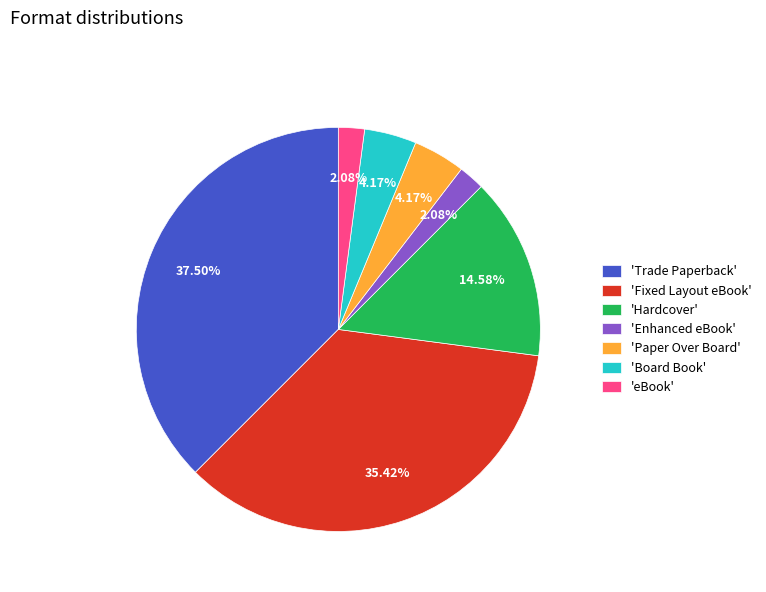

Does any single category account for the majority?

No